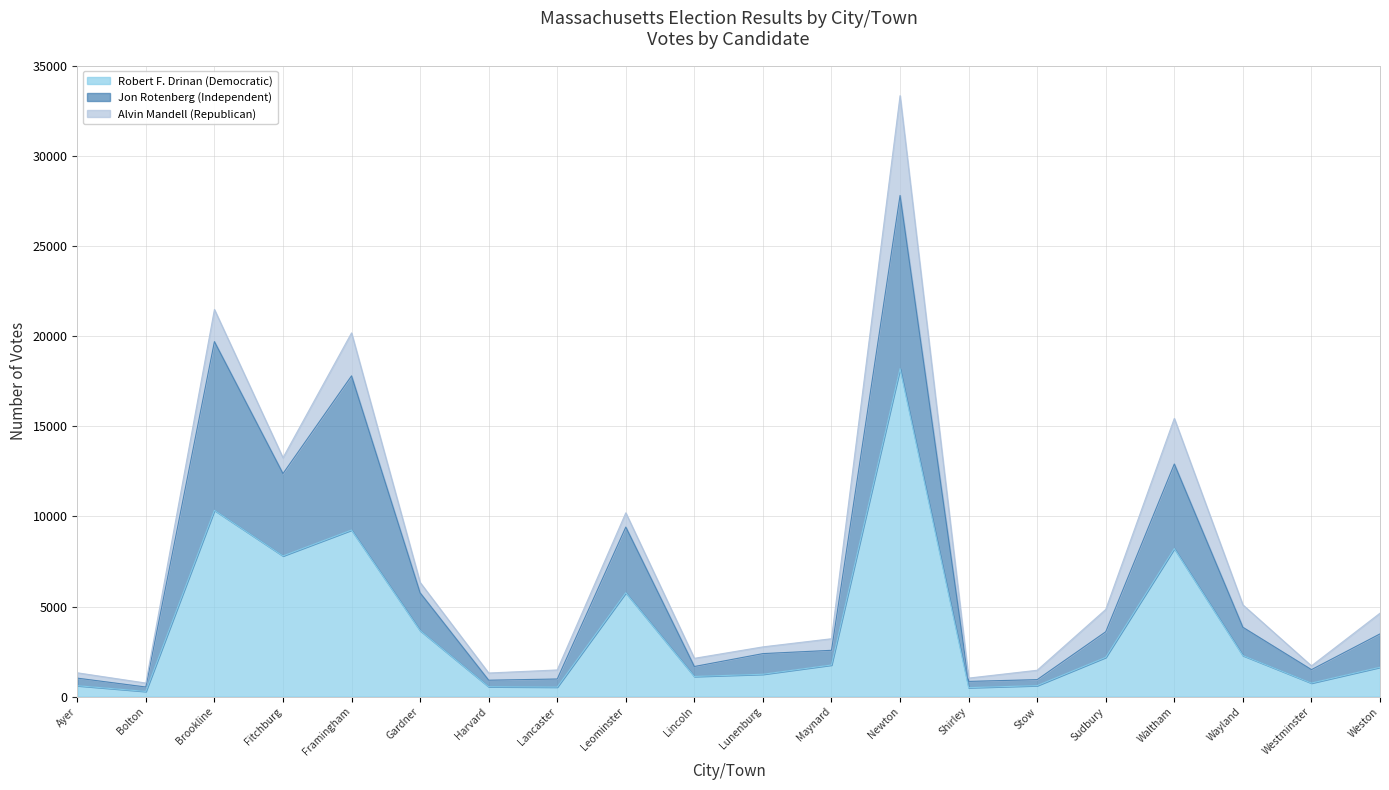

At which category is the sum across all series the highest?

Newton